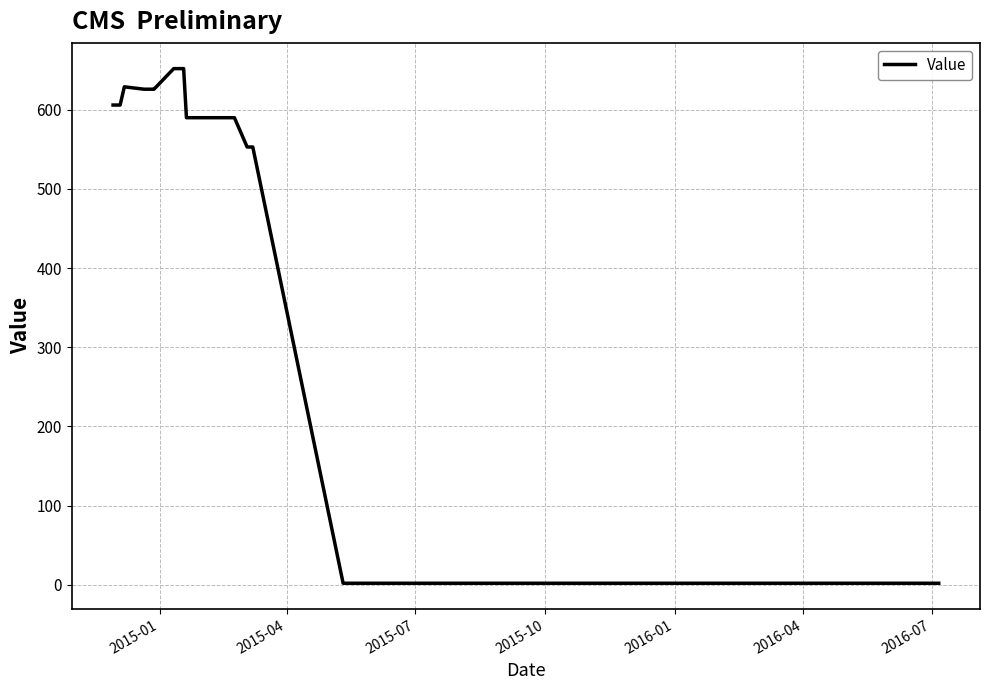

What is the difference between the second highest and second lowest values?

650